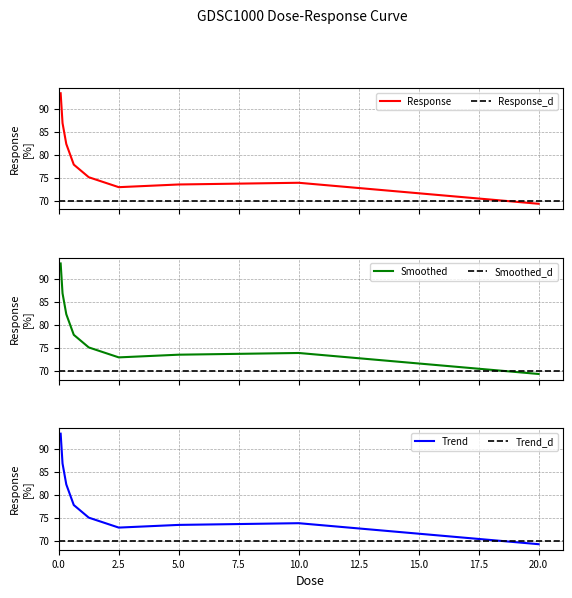

How many interior local peaks (higher than both neighbors) does the data have?

1